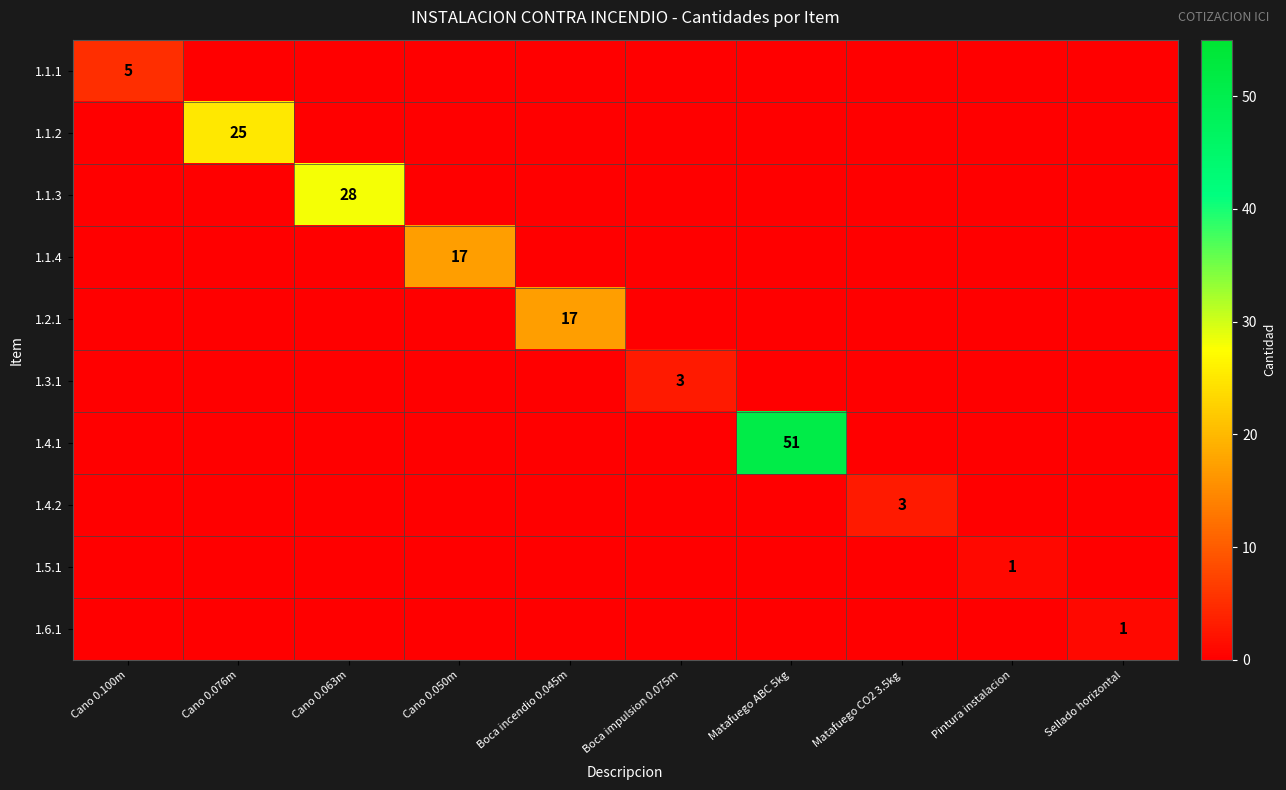

Which series has the largest range (max minus min)?

1.4.1